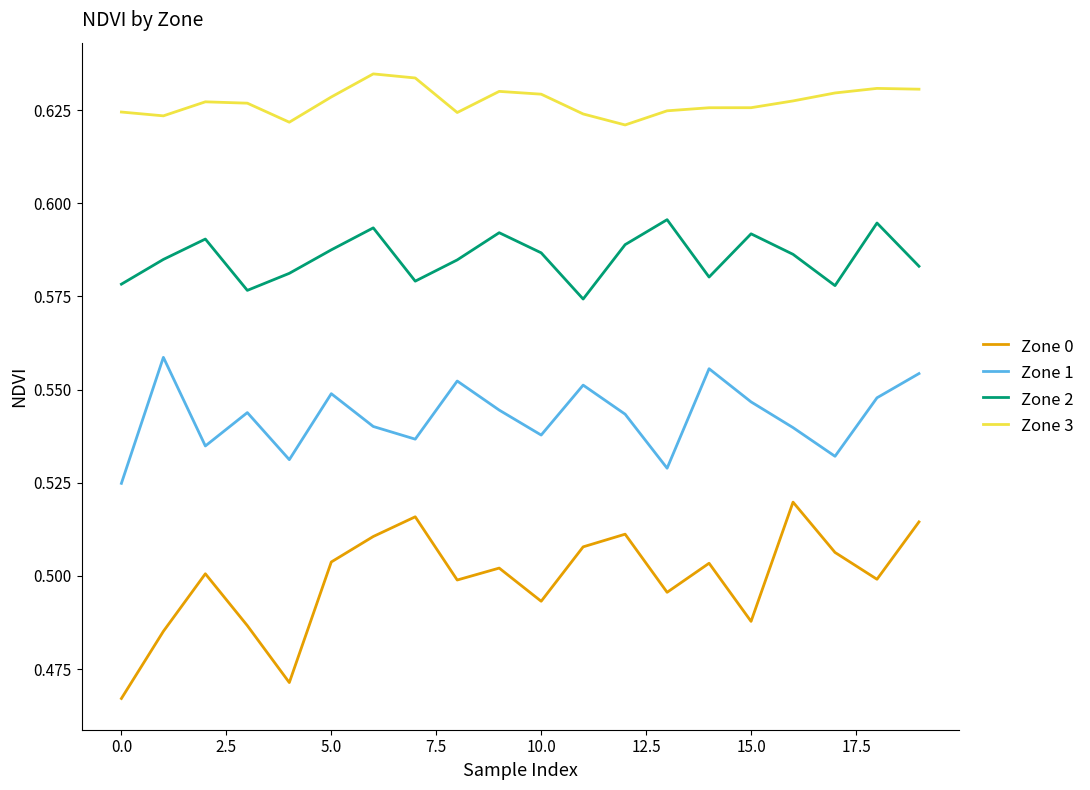

Does the chart display data point markers on the line(s)?

No